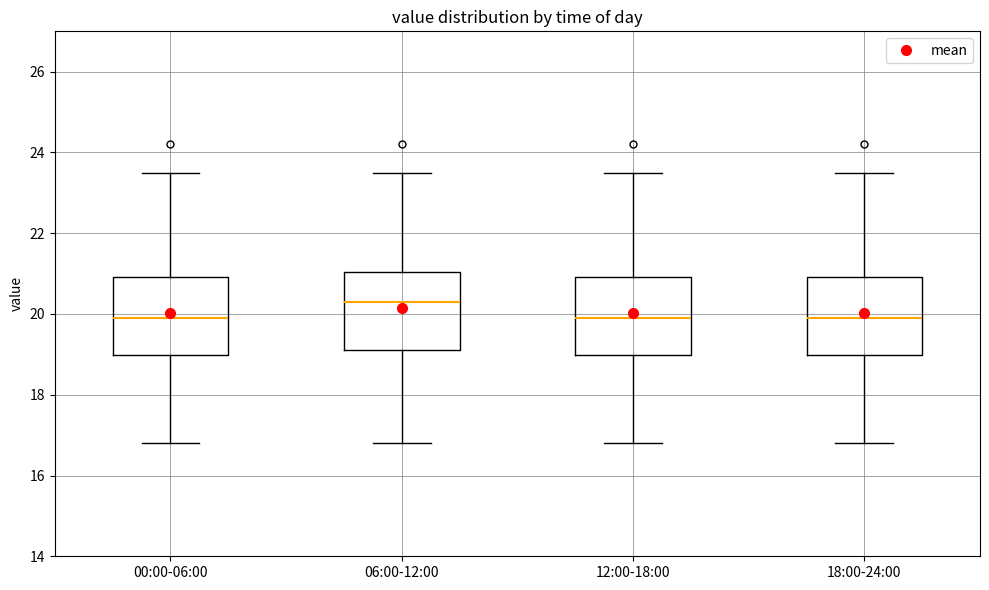

Where is the upper edge of the box for 18:00-24:00 on the y-axis? The values are not printed on the chart, so give them approximately, as read against the axis.

21.0